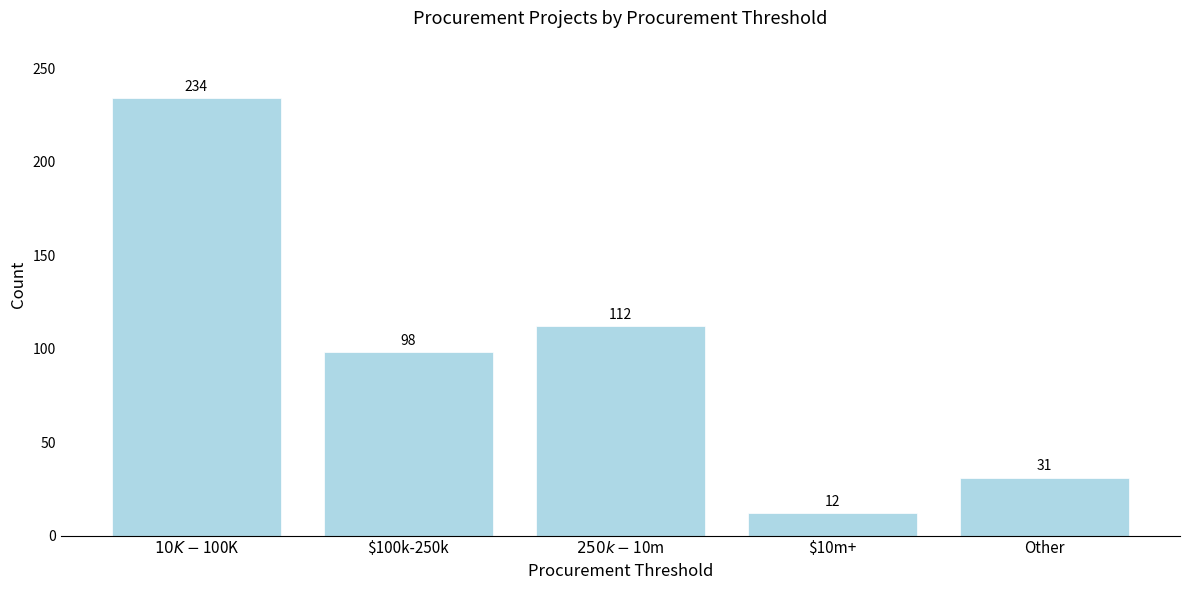

Reading left to right, what are all the values shown in this chart?

234	98	112	12	31